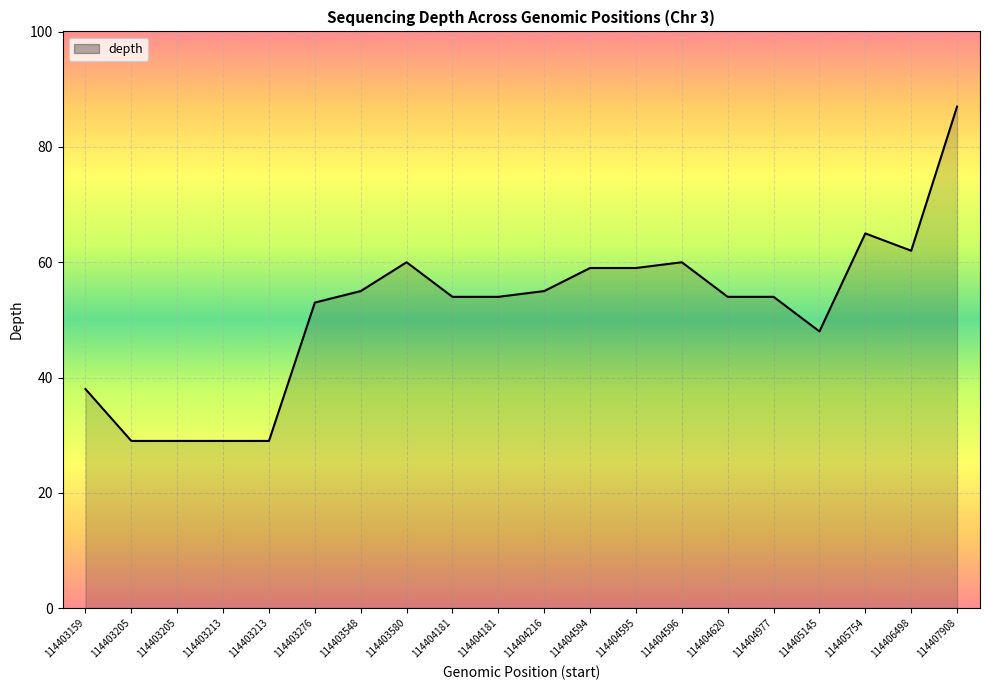

How many interior local valleys (lower than both neighbors) does the data have?

2